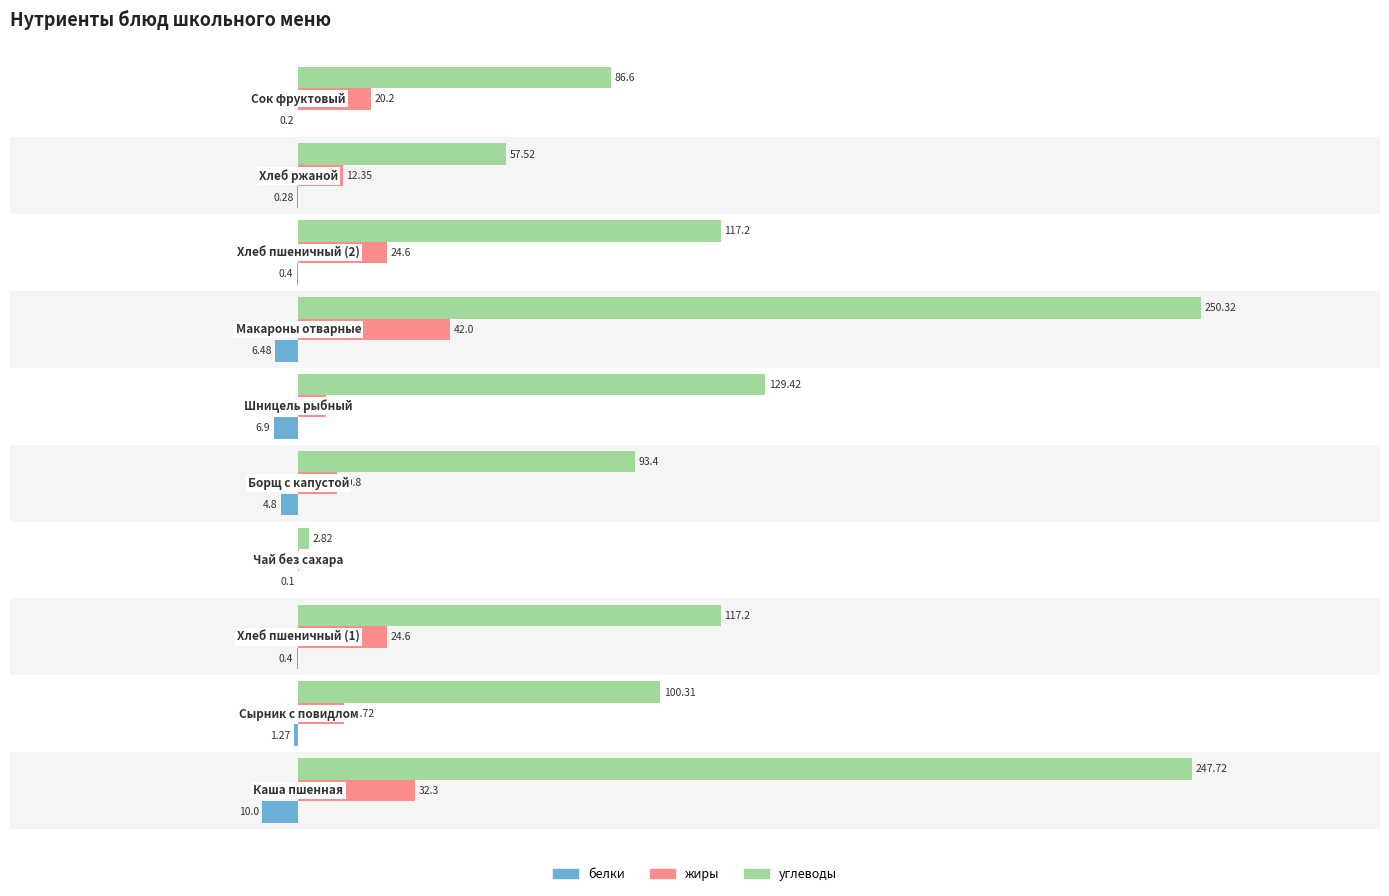

Which series has the largest total across all categories?

углеводы